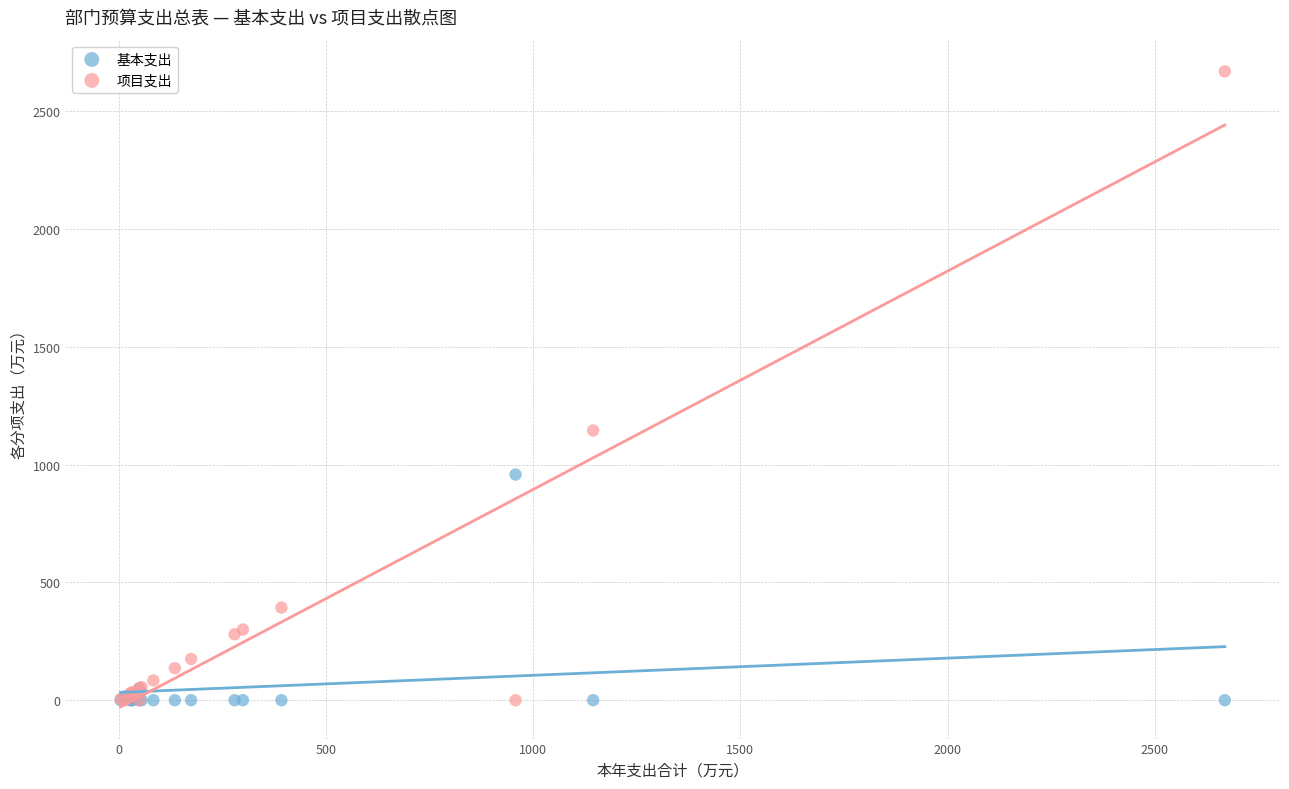

Which series contains the highest Y value?

项目支出